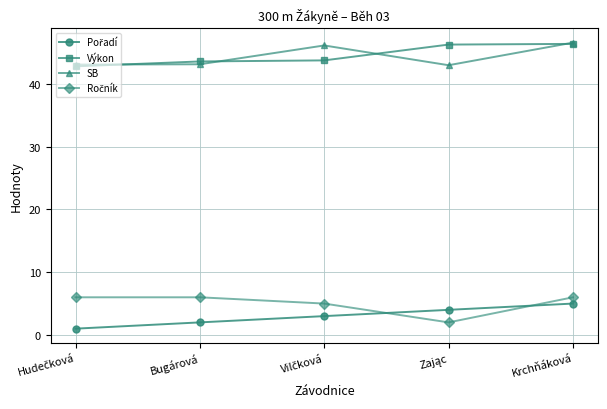

How many interior local peaks does the SB series have?

1